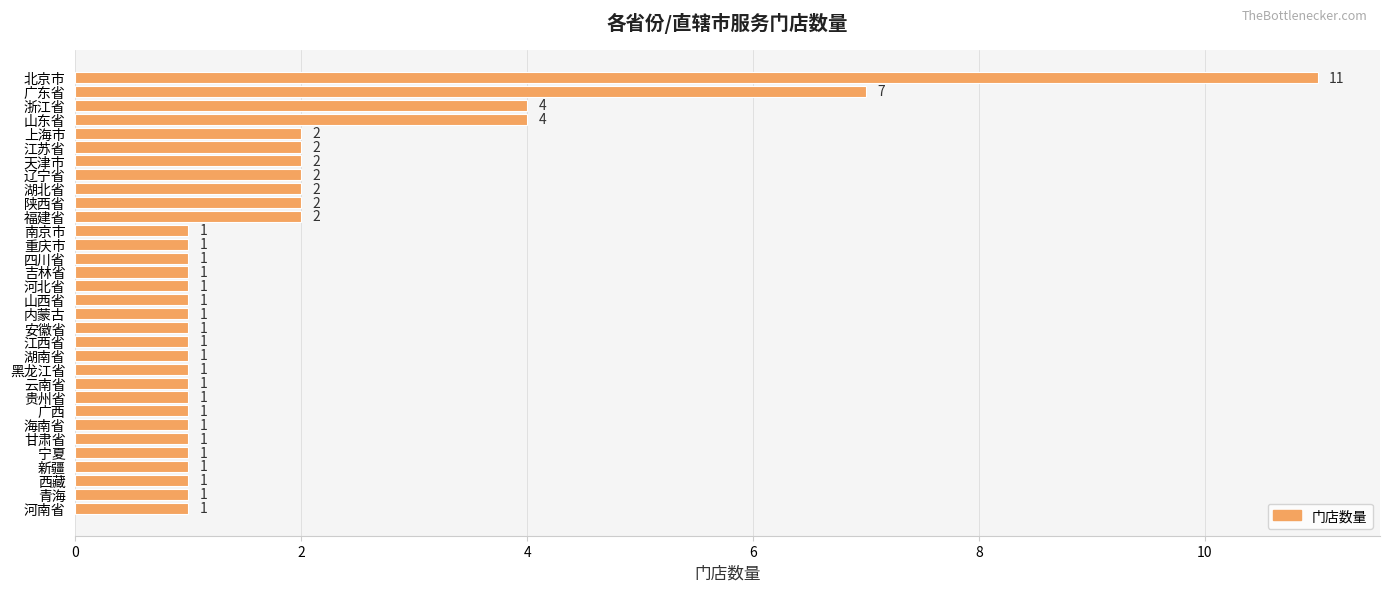

At which category does the chart reach its peak across all series?

北京市